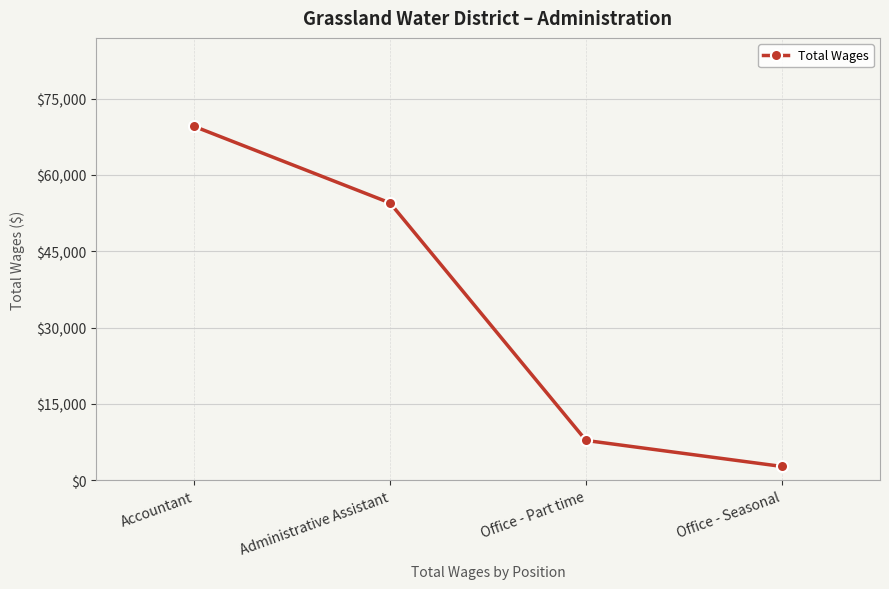

How many values are below 54500?

2